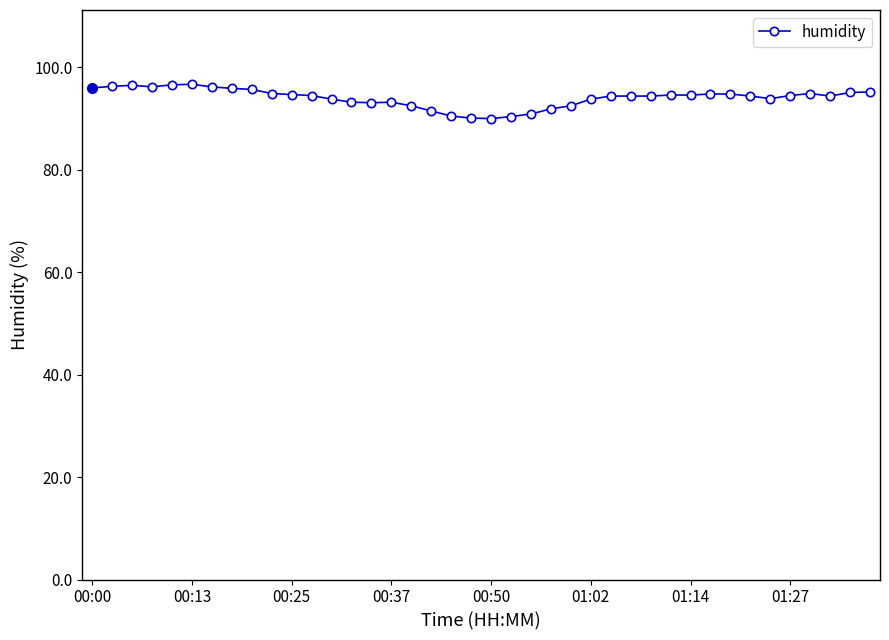

What is the maximum value shown in the chart?

96.7